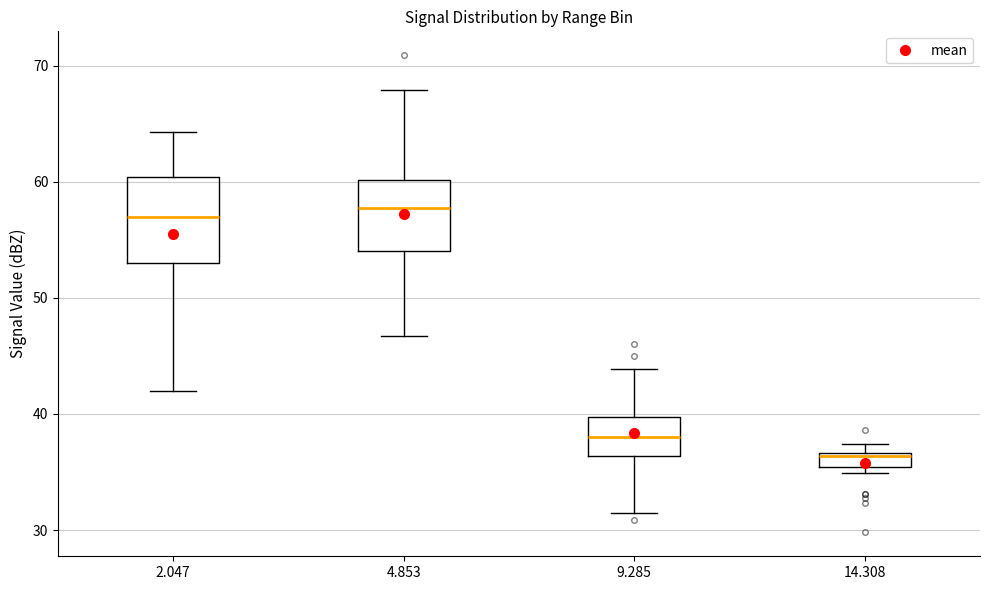

Which box is the tallest, from its lower edge to its upper edge?

2.047